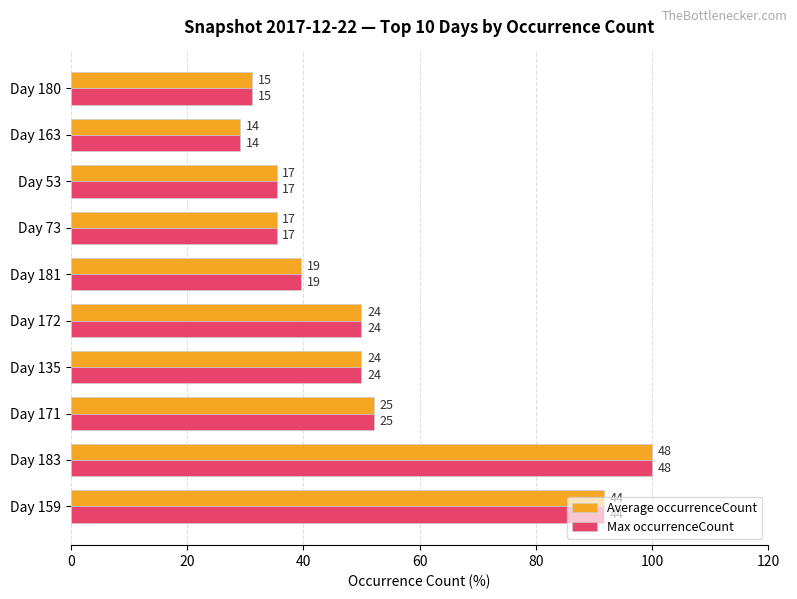

At how many categories does at least one series exceed 65?

2